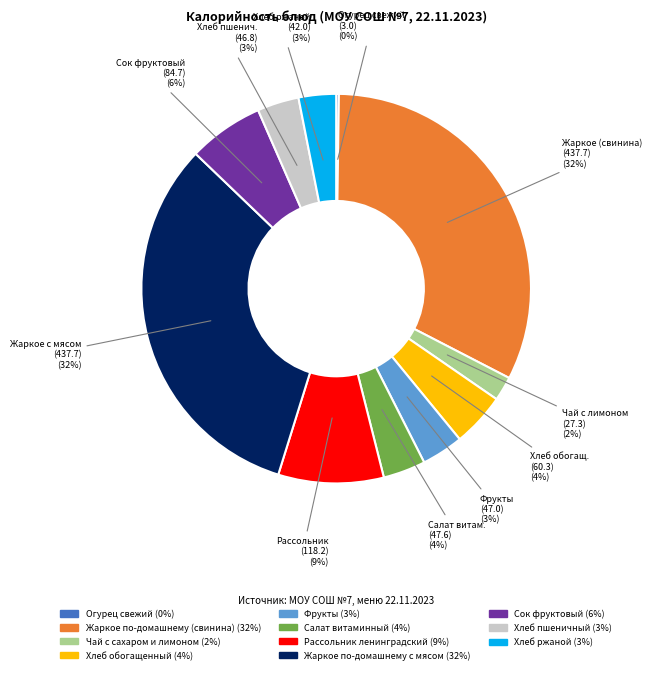

To the nearest percent, what is the average slice percentage?

9%